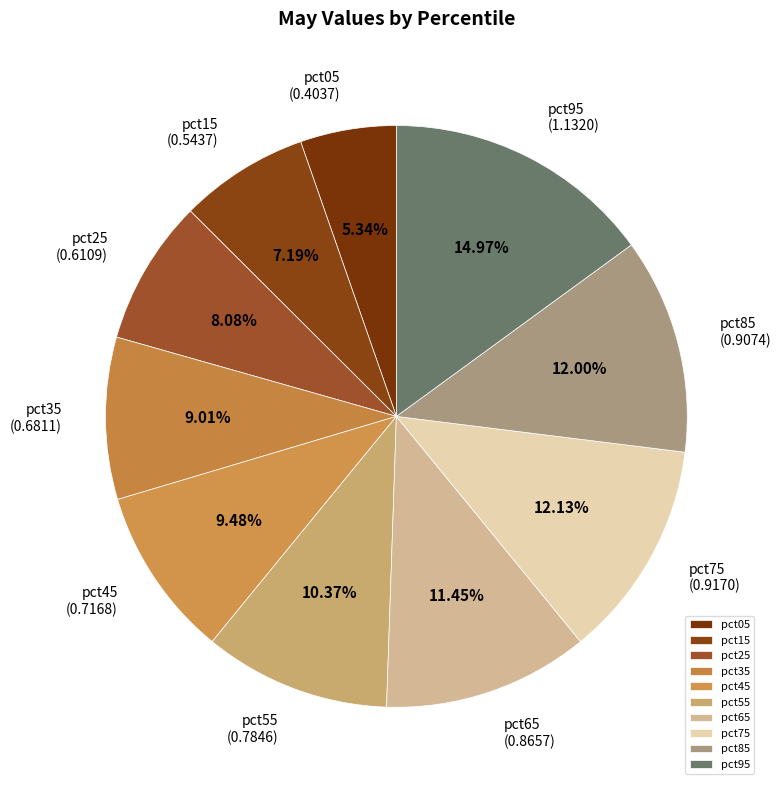

Which has a higher value, pct95 or pct15?

pct95